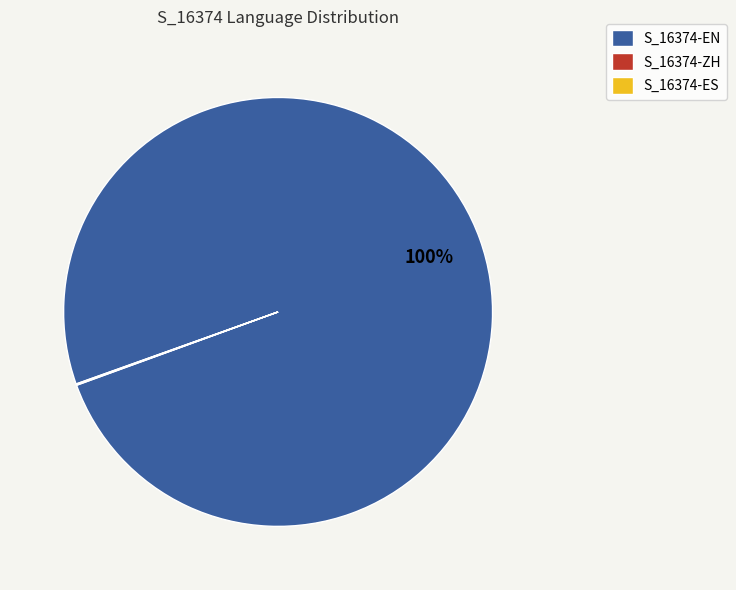

Which slice is the largest?

S_16374-EN